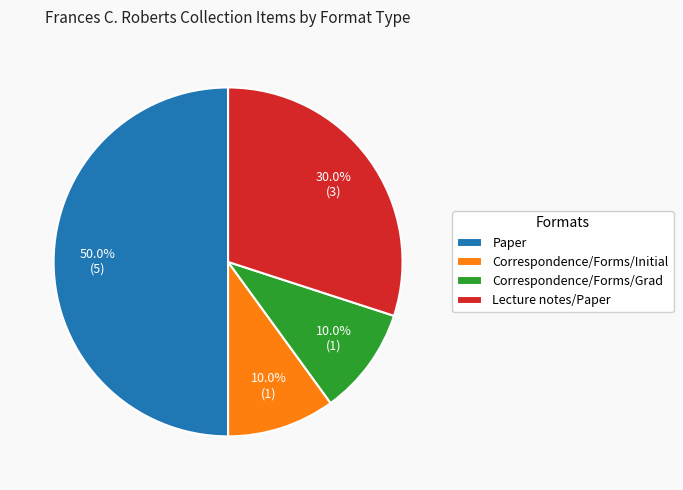

How many segments does this pie chart have?

4